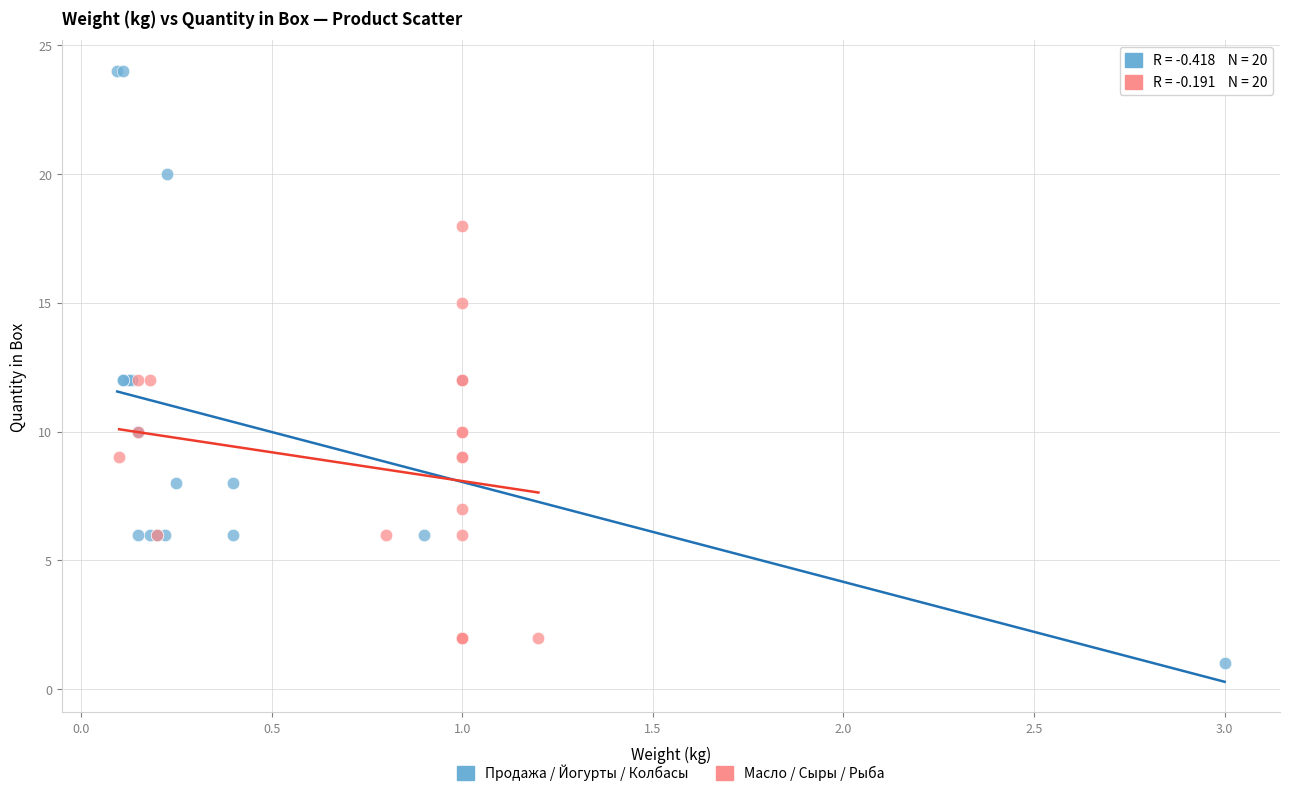

What are all the series names shown in the legend?

Продажа / Йогурты / Колбасы, Масло / Сыры / Рыба